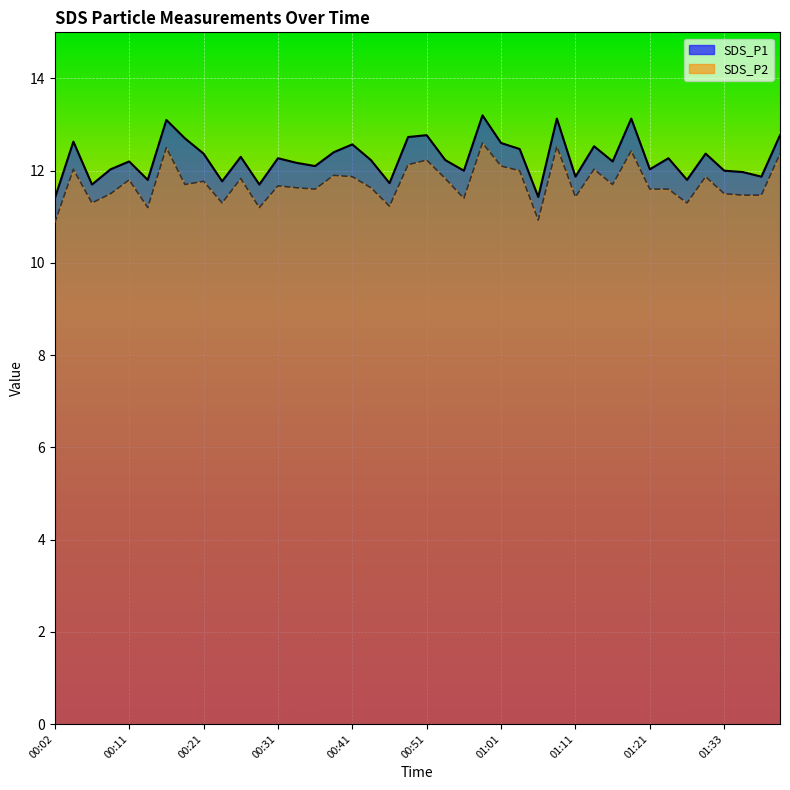

List the series in order of their peak value, highest first.

SDS_P1, SDS_P2